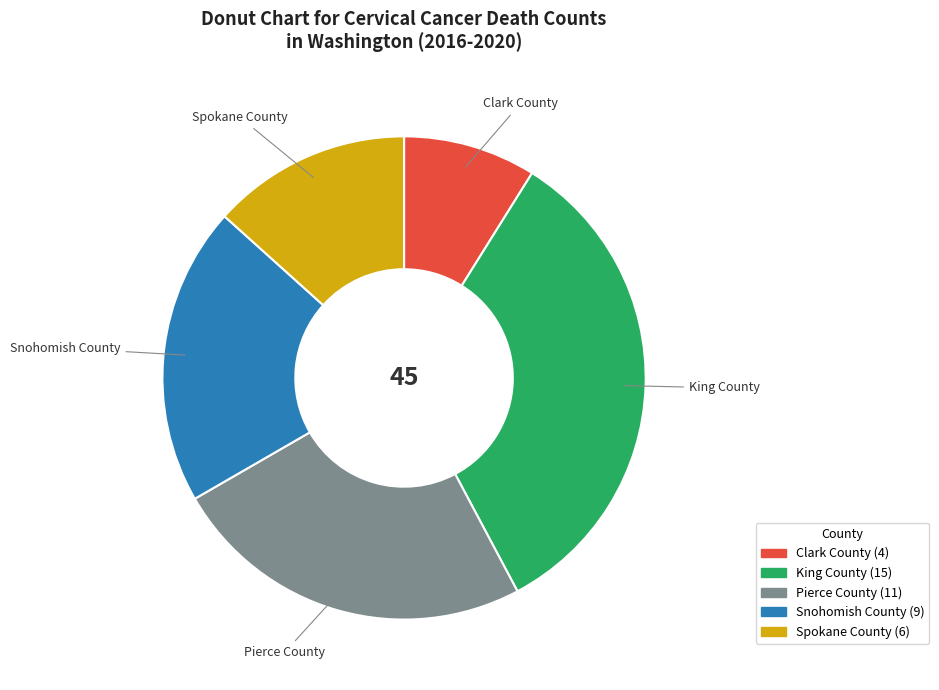

Rank the categories by value from lowest to highest.

Clark County, Spokane County, Snohomish County, Pierce County, King County